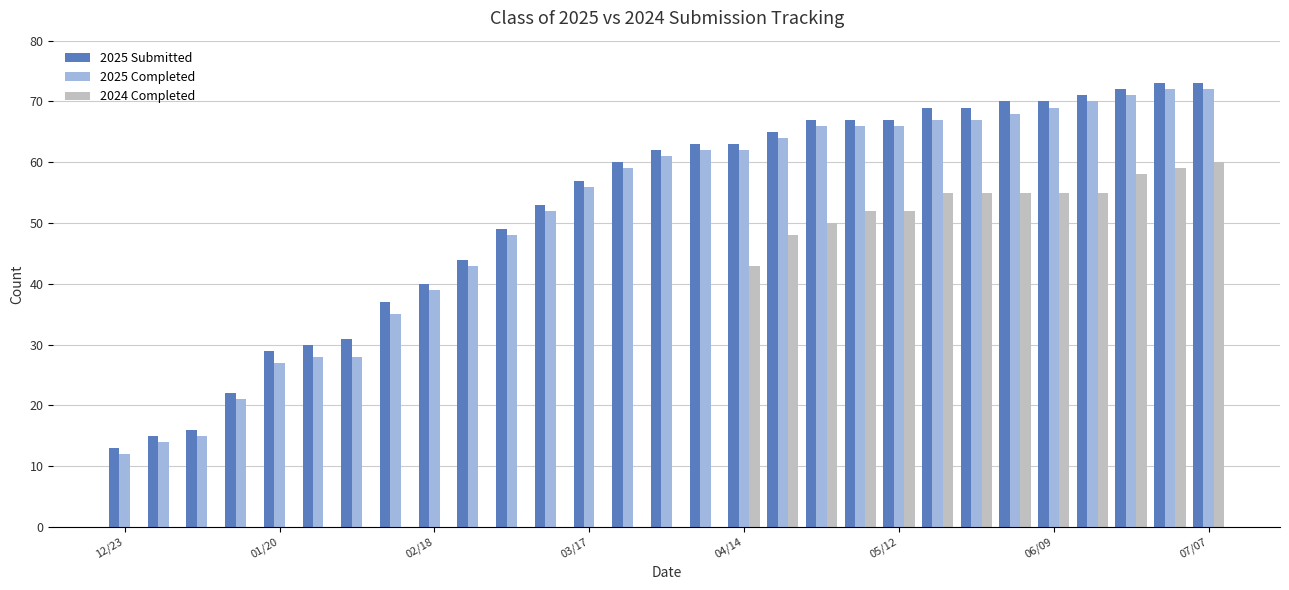

What is the highest value of the 2025 Completed series?

72